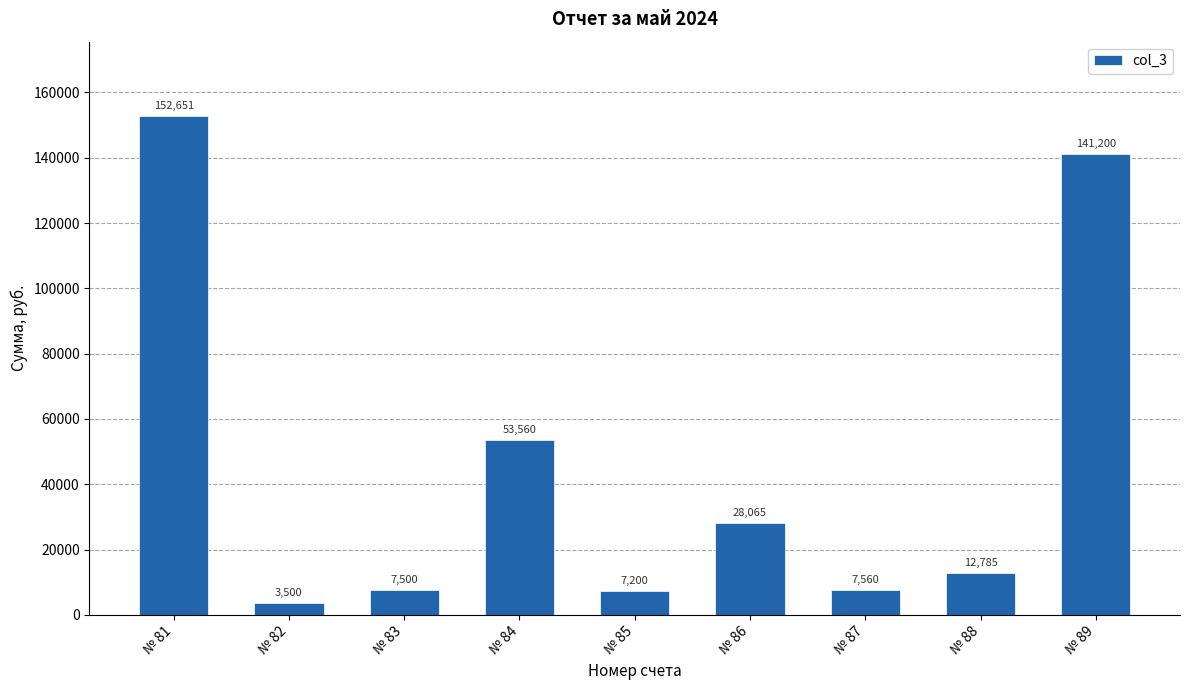

At which category does the chart reach its minimum across all series?

№ 82